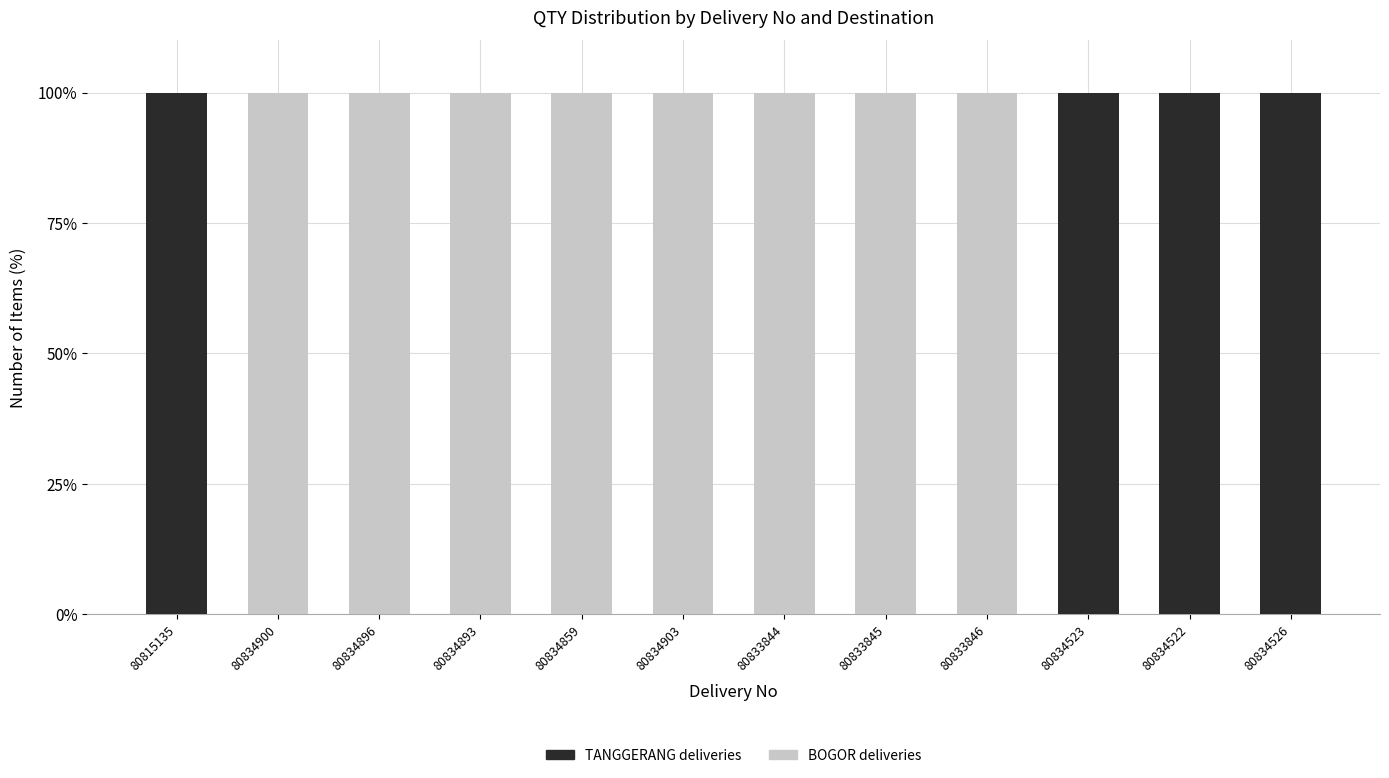

The TANGGERANG deliveries series shows -60 at 80833845. True or false?

False